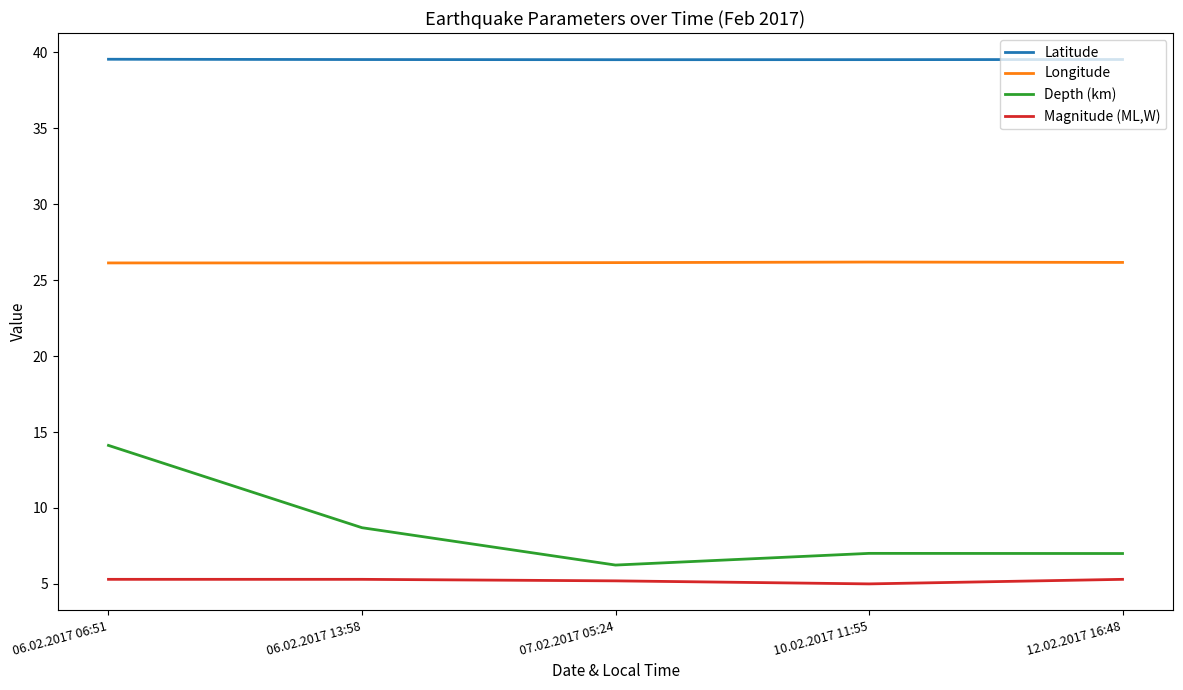

True or false: Latitude has a value of 54.4 at 06.02.2017 06:51.

False